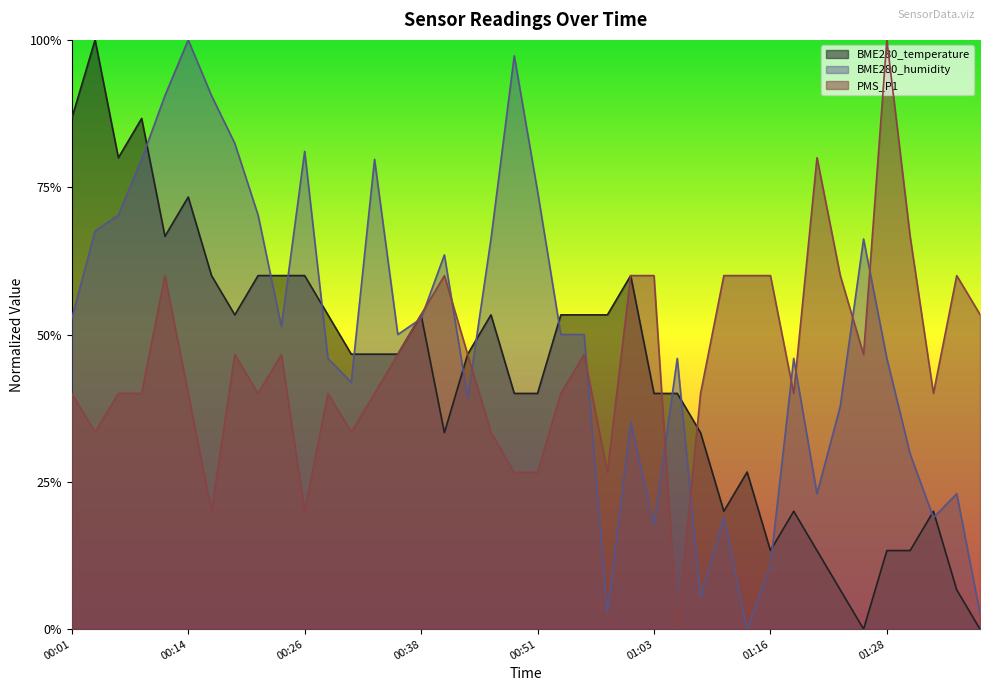

At which category does PMS_P1 reach its first local peak?

00:11